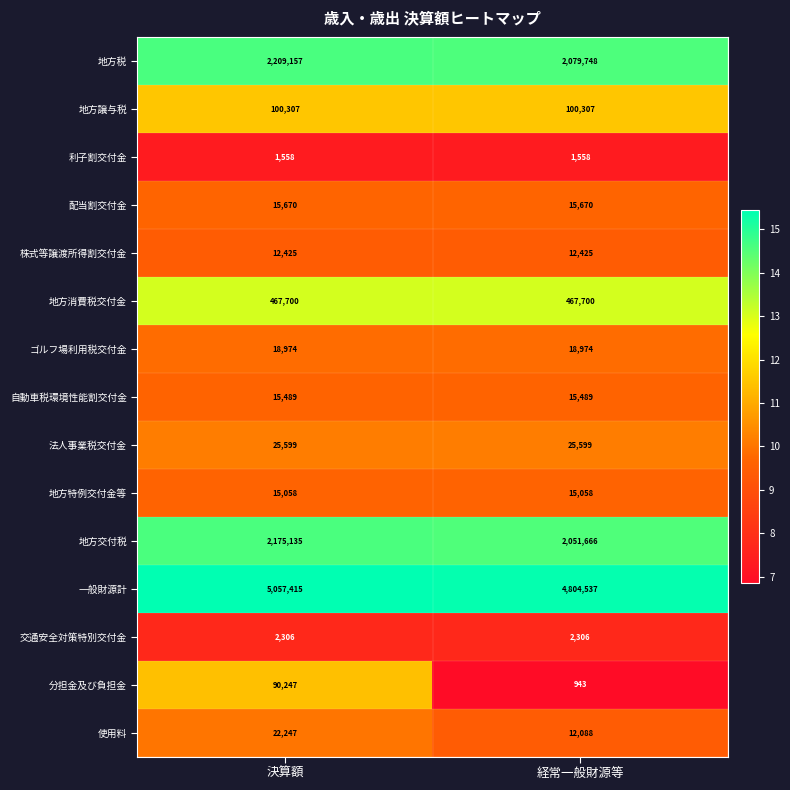

Rank the series by their maximum value, from lowest to highest.

利子割交付金, 交通安全対策特別交付金, 株式等譲渡所得割交付金, 地方特例交付金等, 自動車税環境性能割交付金, 配当割交付金, ゴルフ場利用税交付金, 使用料, 法人事業税交付金, 分担金及び負担金, 地方譲与税, 地方消費税交付金, 地方交付税, 地方税, 一般財源計